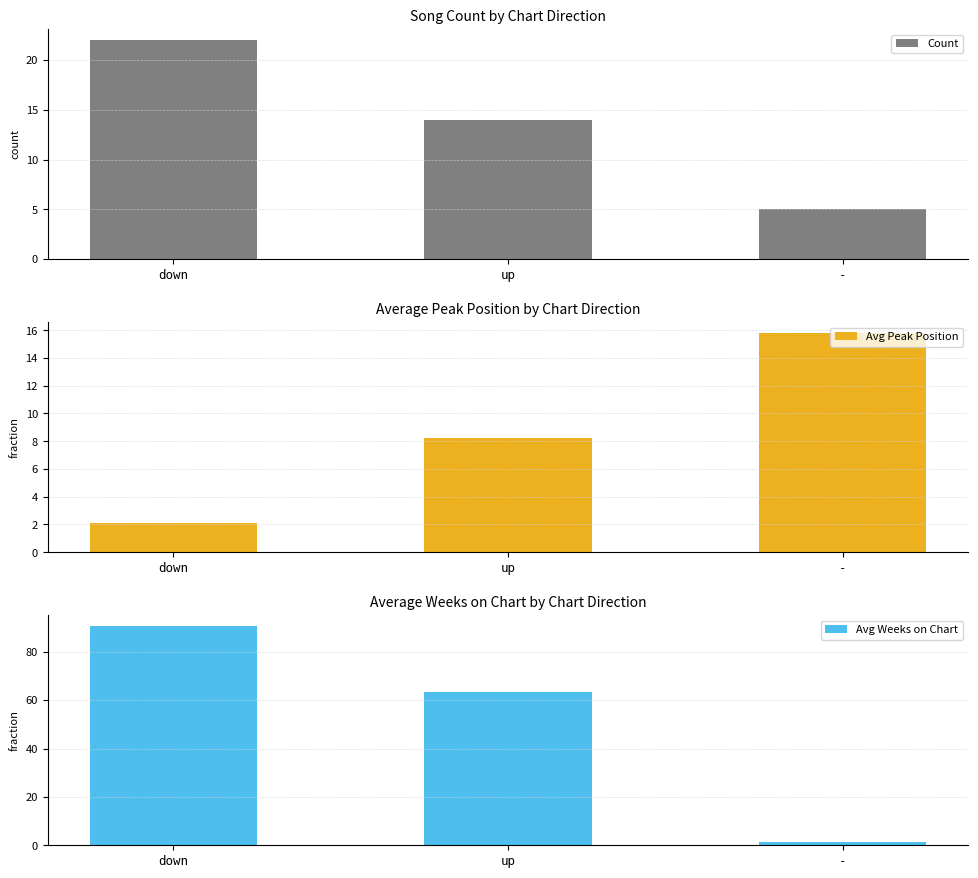

Reading left to right, what are all the values shown in this chart?

Count: 22.0	14.0	5.0
Avg Peak Position: 2.1	8.2	15.8
Avg Weeks on Chart: 90.6	63.2	1.4